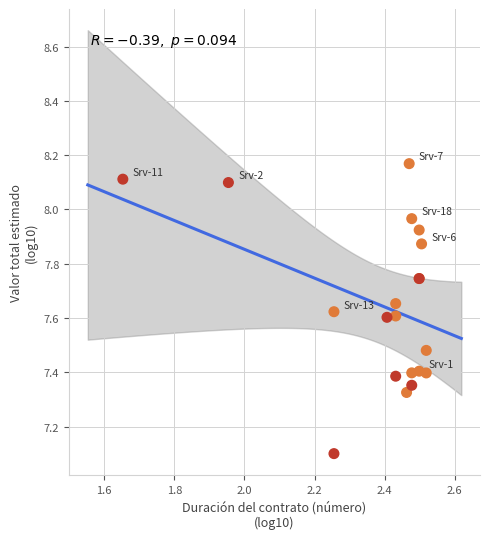

What Y value in the scatter plot is closest to 7?

7.1